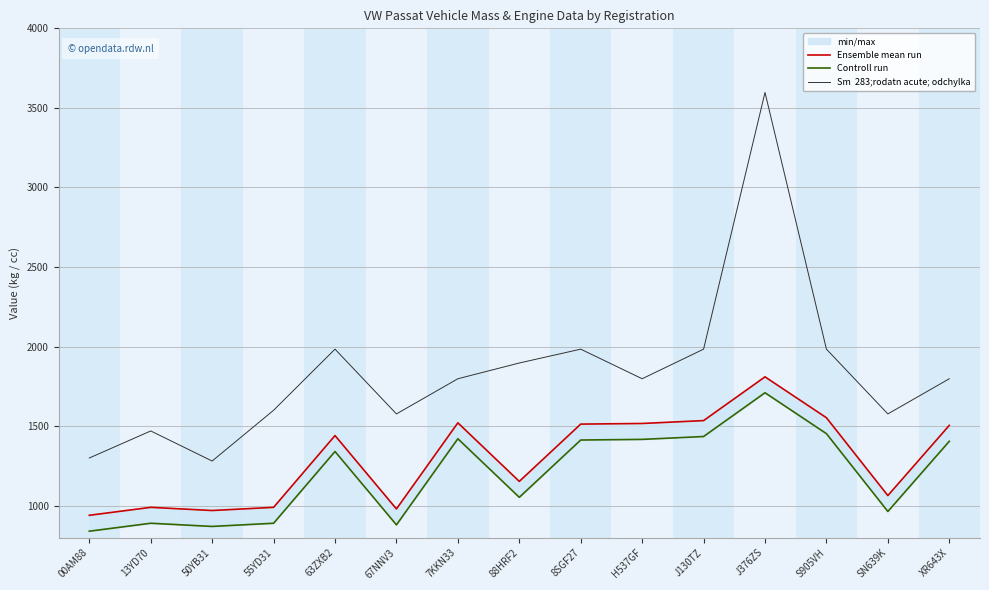

What is the difference between the highest and lowest values at SN639K?

613